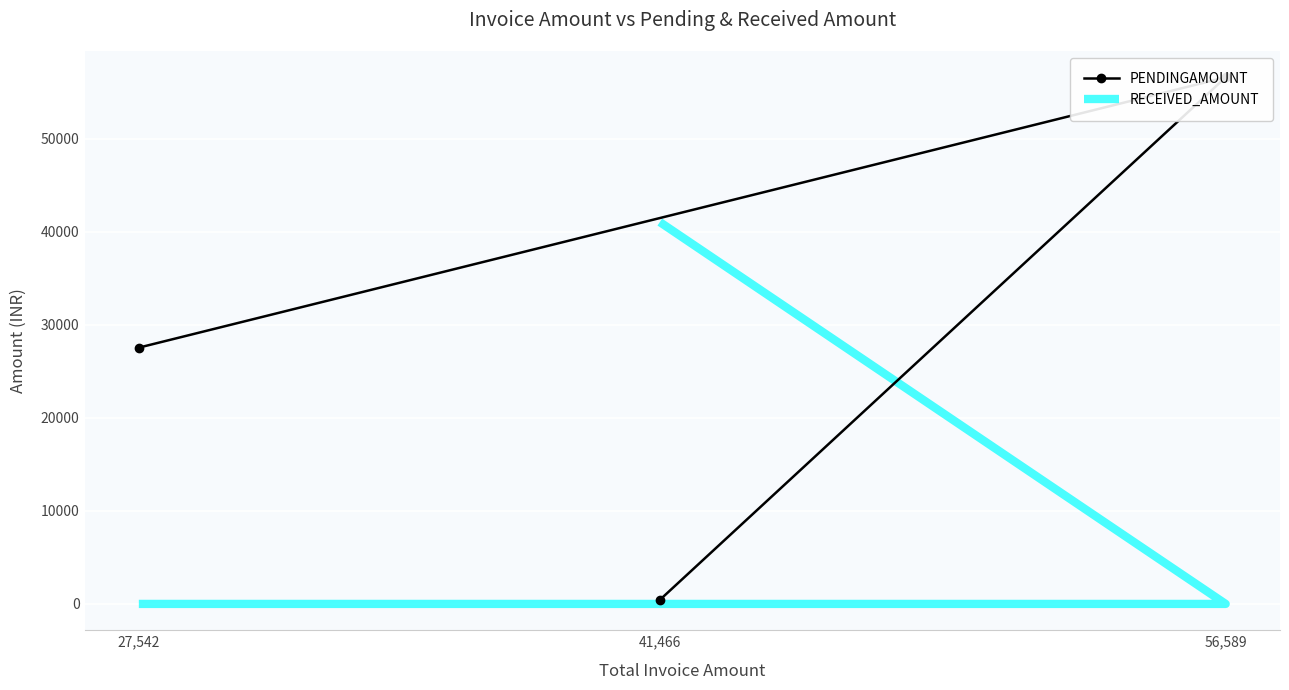

Rank the series by their maximum value, from lowest to highest.

RECEIVED_AMOUNT, PENDINGAMOUNT